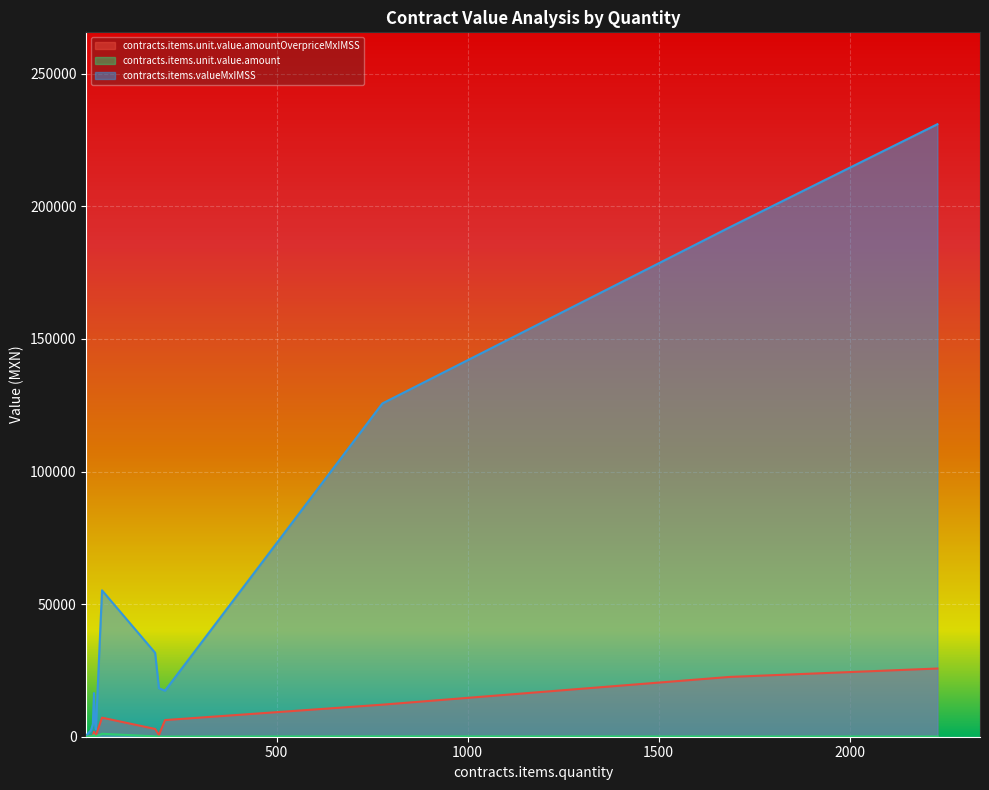

What is the label of the 8th point from the right?

182